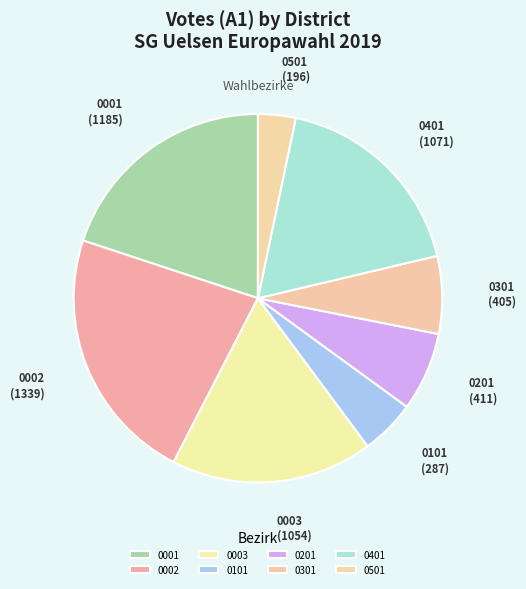

What is the ratio of the value at 0101 to the value at 0201?

0.7